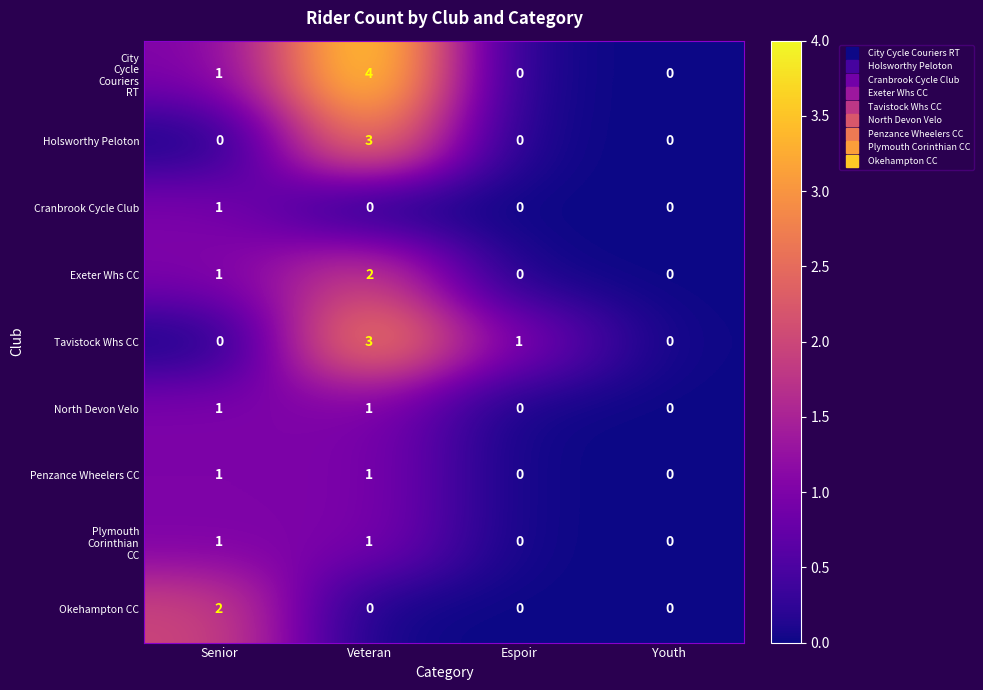

Count the Penzance Wheelers CC values in the range 0 to 1.

4